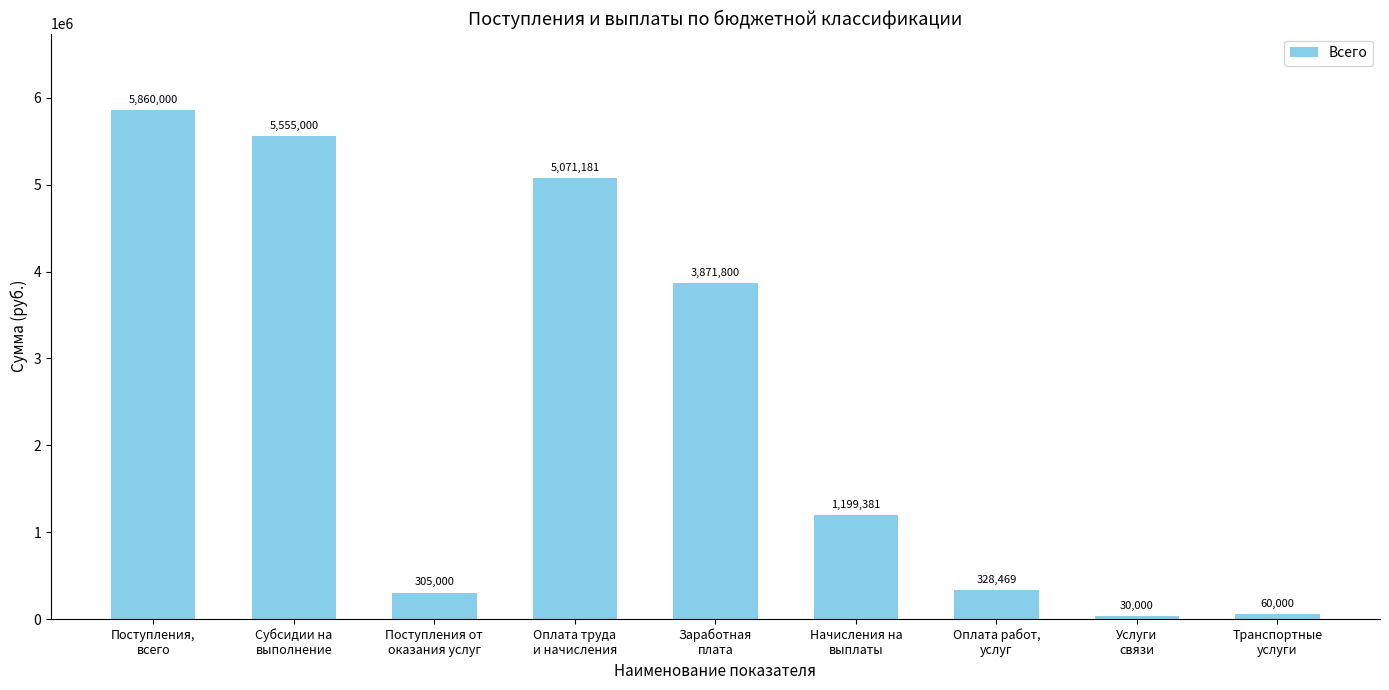

How many data points does each series have?

9